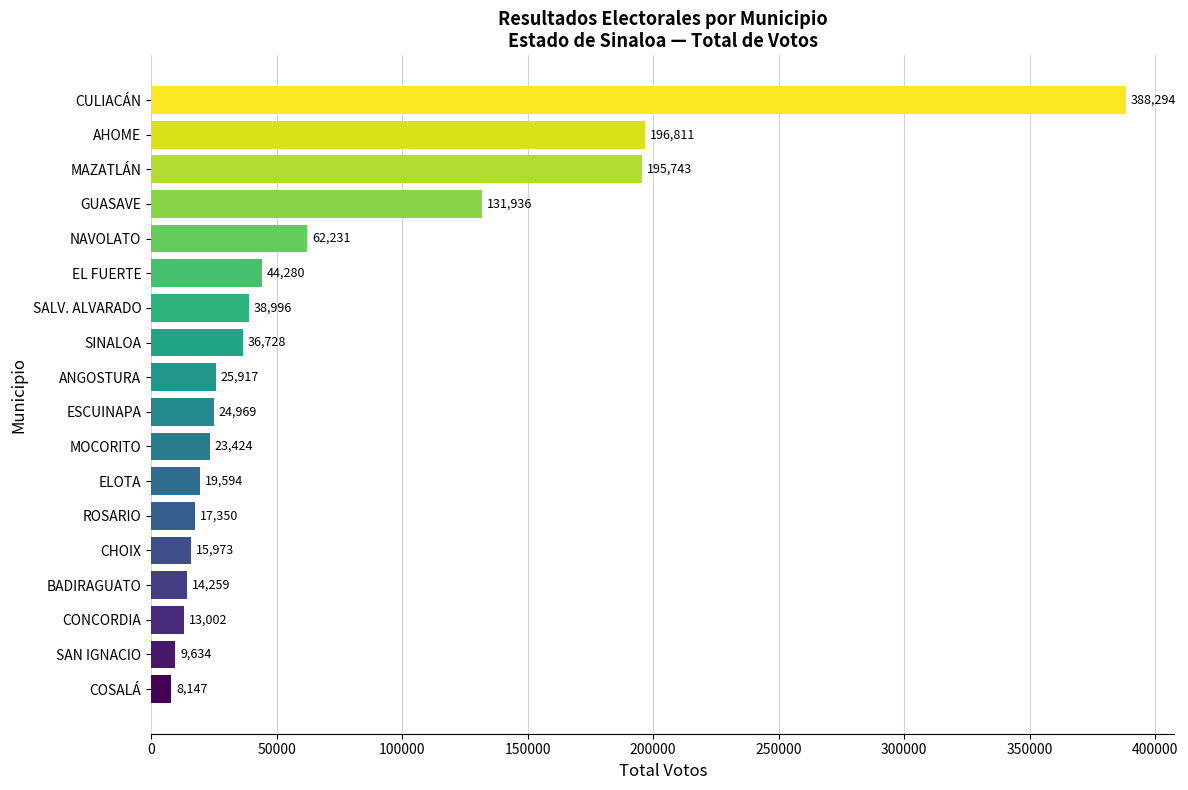

Does the chart contain stacked bars?

No